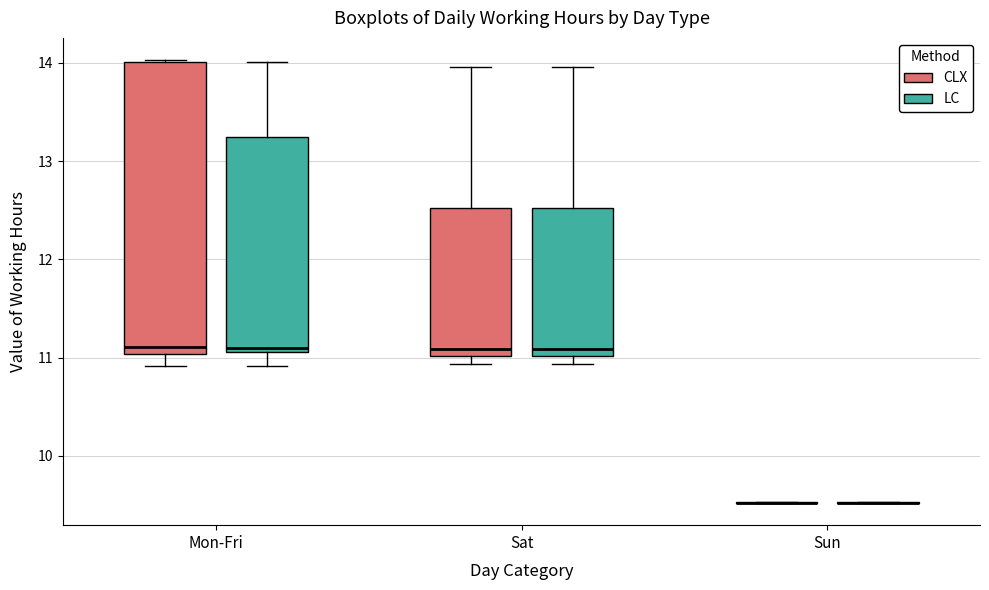

Which box is the tallest, from its lower edge to its upper edge?

Mon-Fri (CLX)